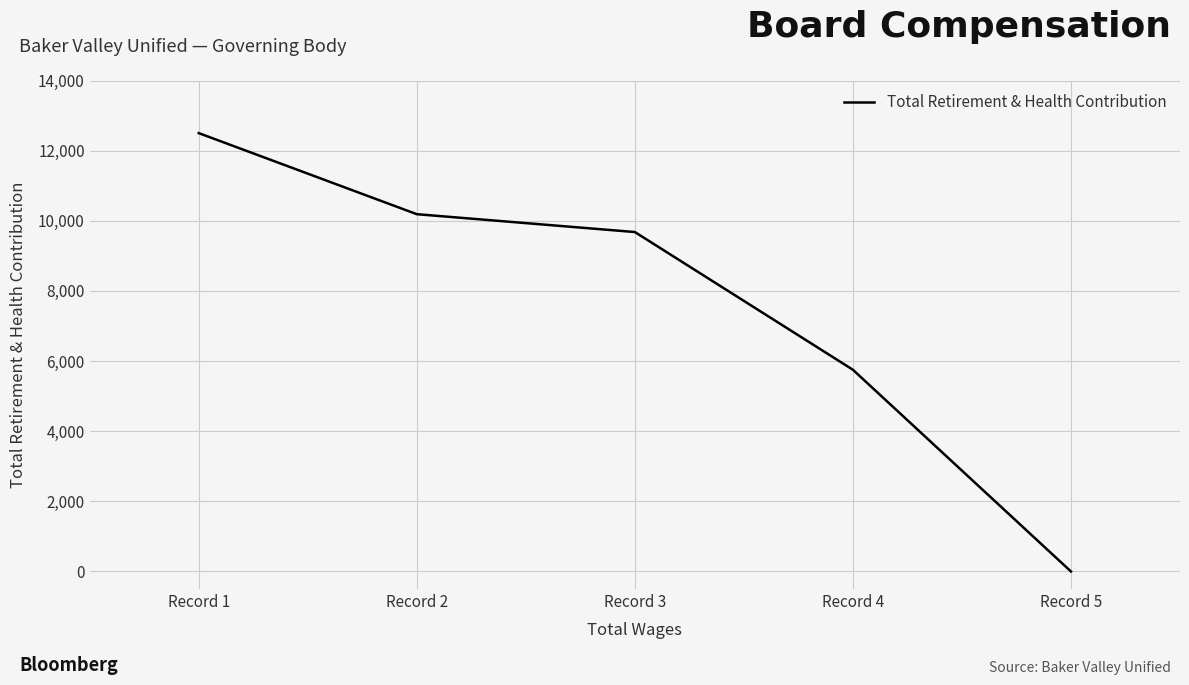

Reading left to right, extract all data points from this chart.

Record 1=12500	Record 2=10188	Record 3=9679	Record 4=5752	Record 5=0